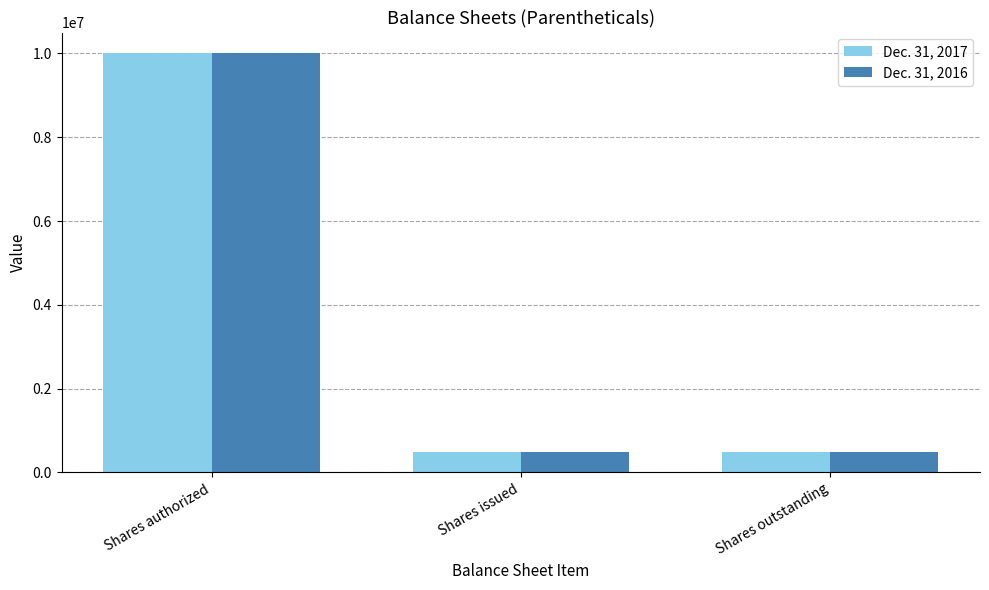

Reading left to right, list all the values displayed in this chart.

Dec. 31, 2017: Shares authorized=10000000	Shares issued=500000	Shares outstanding=500000
Dec. 31, 2016: Shares authorized=10000000	Shares issued=500000	Shares outstanding=500000